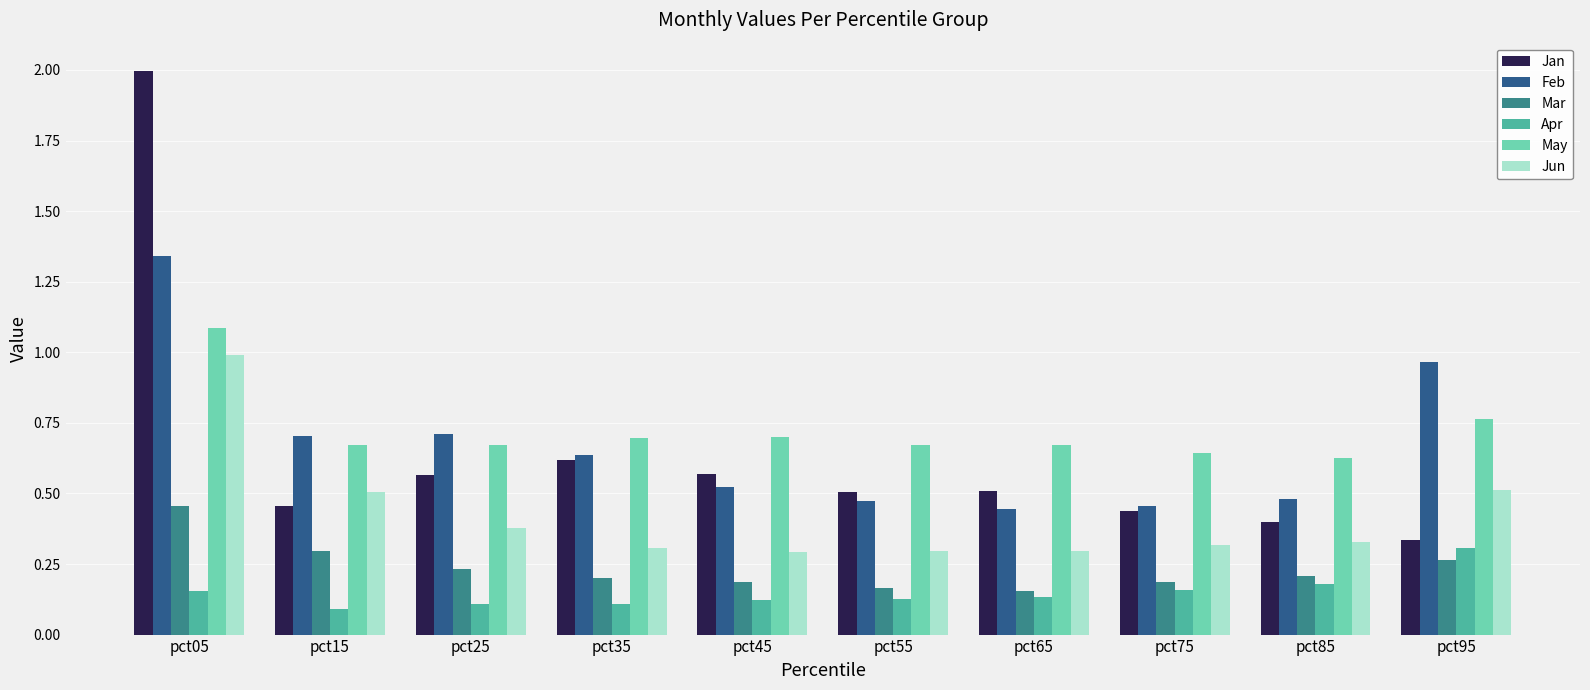

Which series has the widest spread of values?

Jan